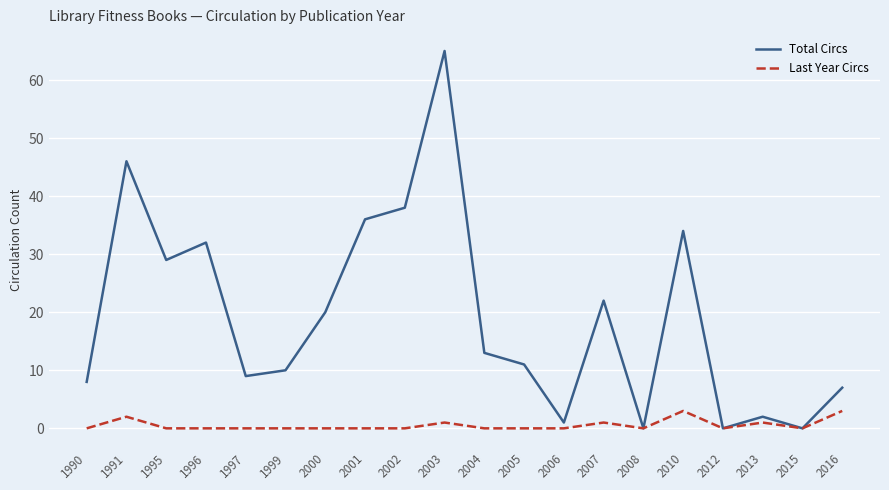

At 2016, list the series in order from smallest to largest.

Last Year Circs, Total Circs